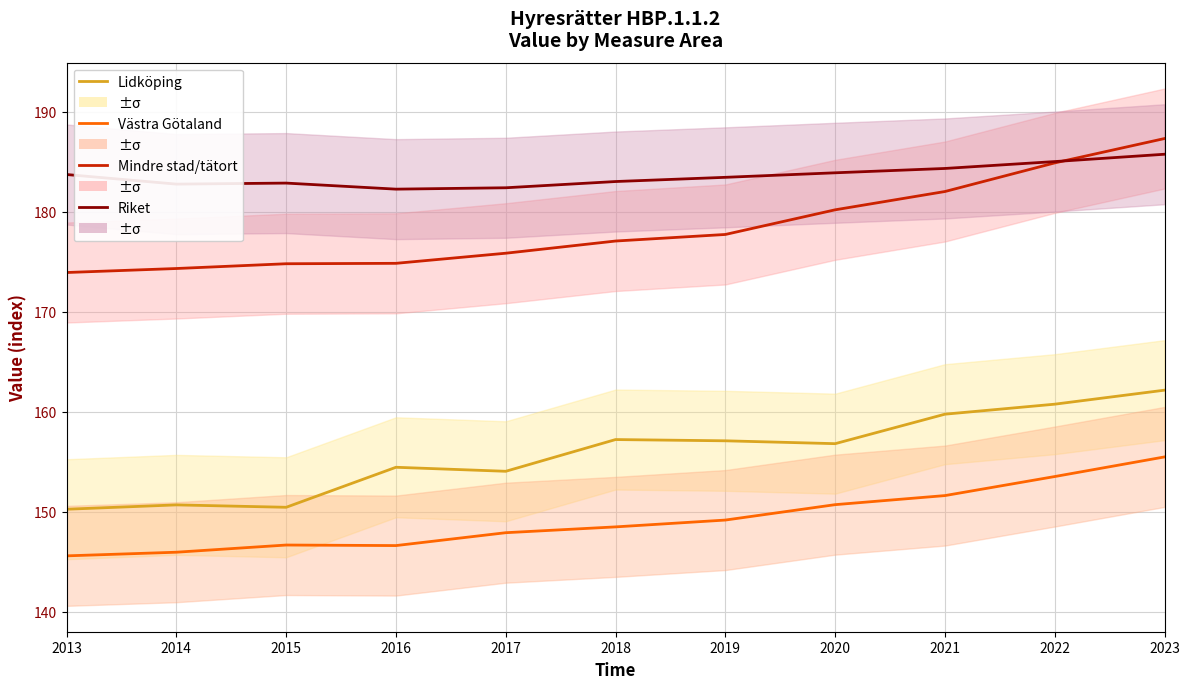

Which has a higher value, 2016 or 2020?

2020